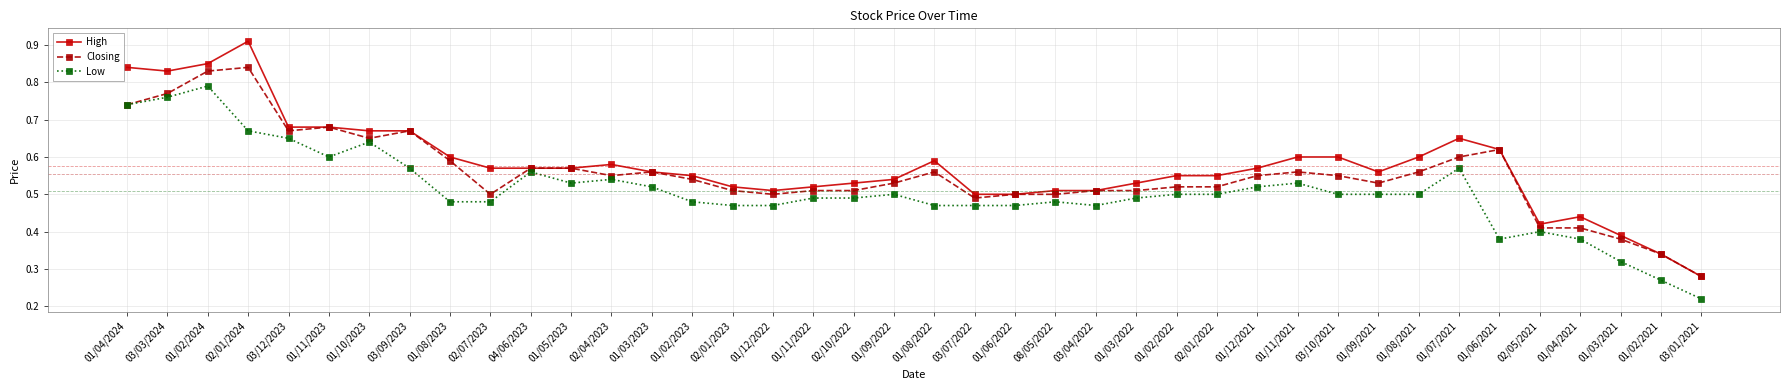

At which category does the chart reach its peak across all series?

02/01/2024